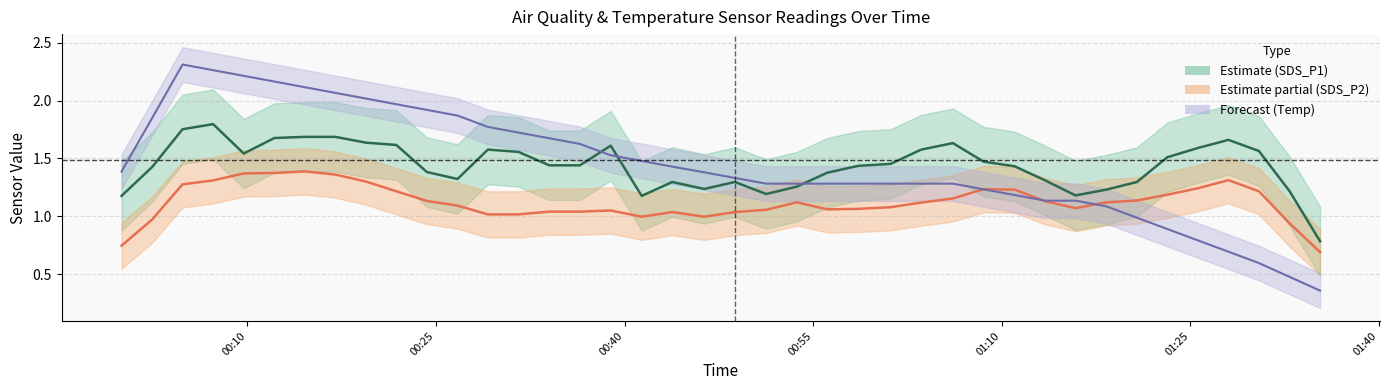

How many lines are shown in the chart?

3